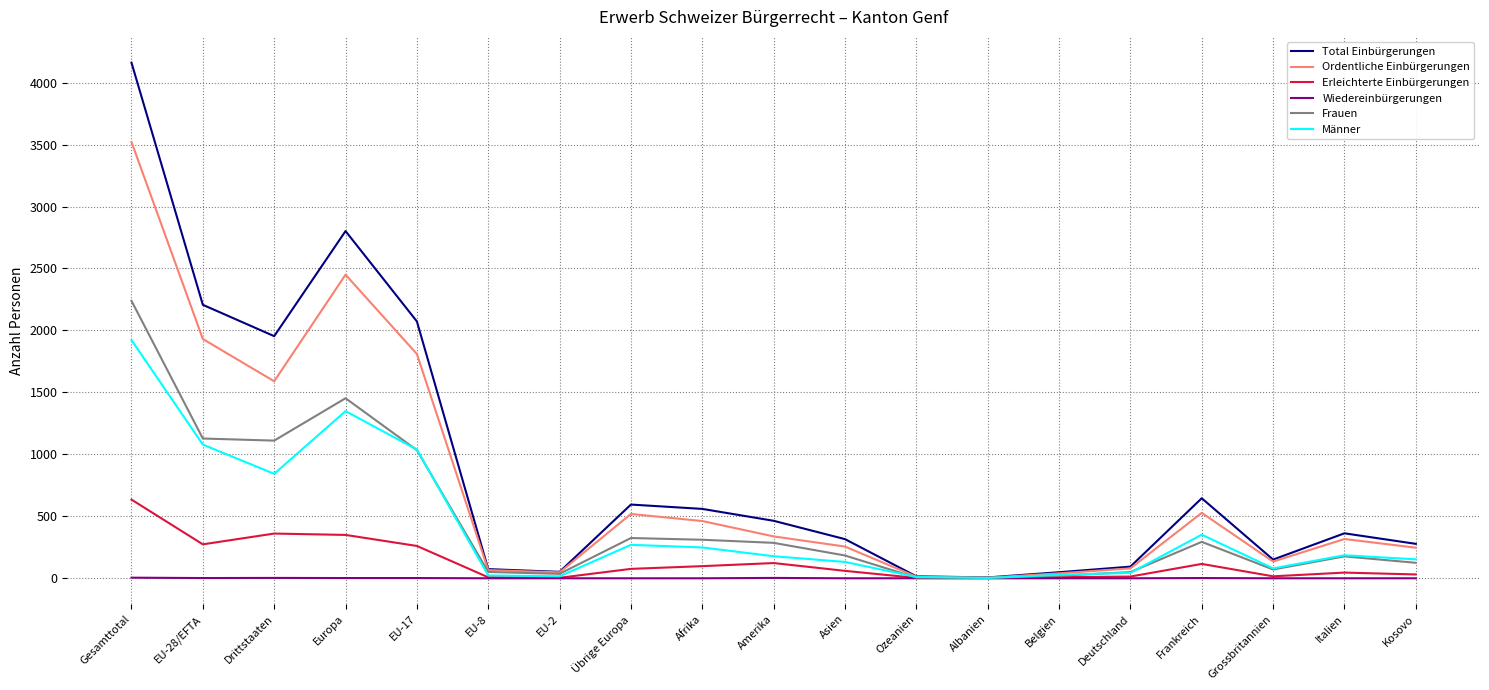

Which series has the largest range (max minus min)?

Total Einbürgerungen